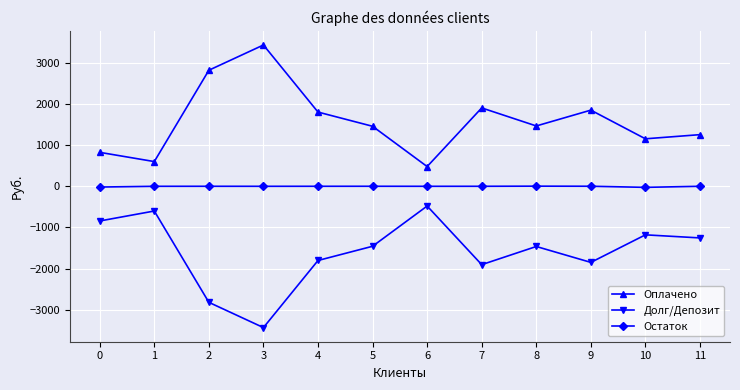

Count the number of categories in the chart.

12